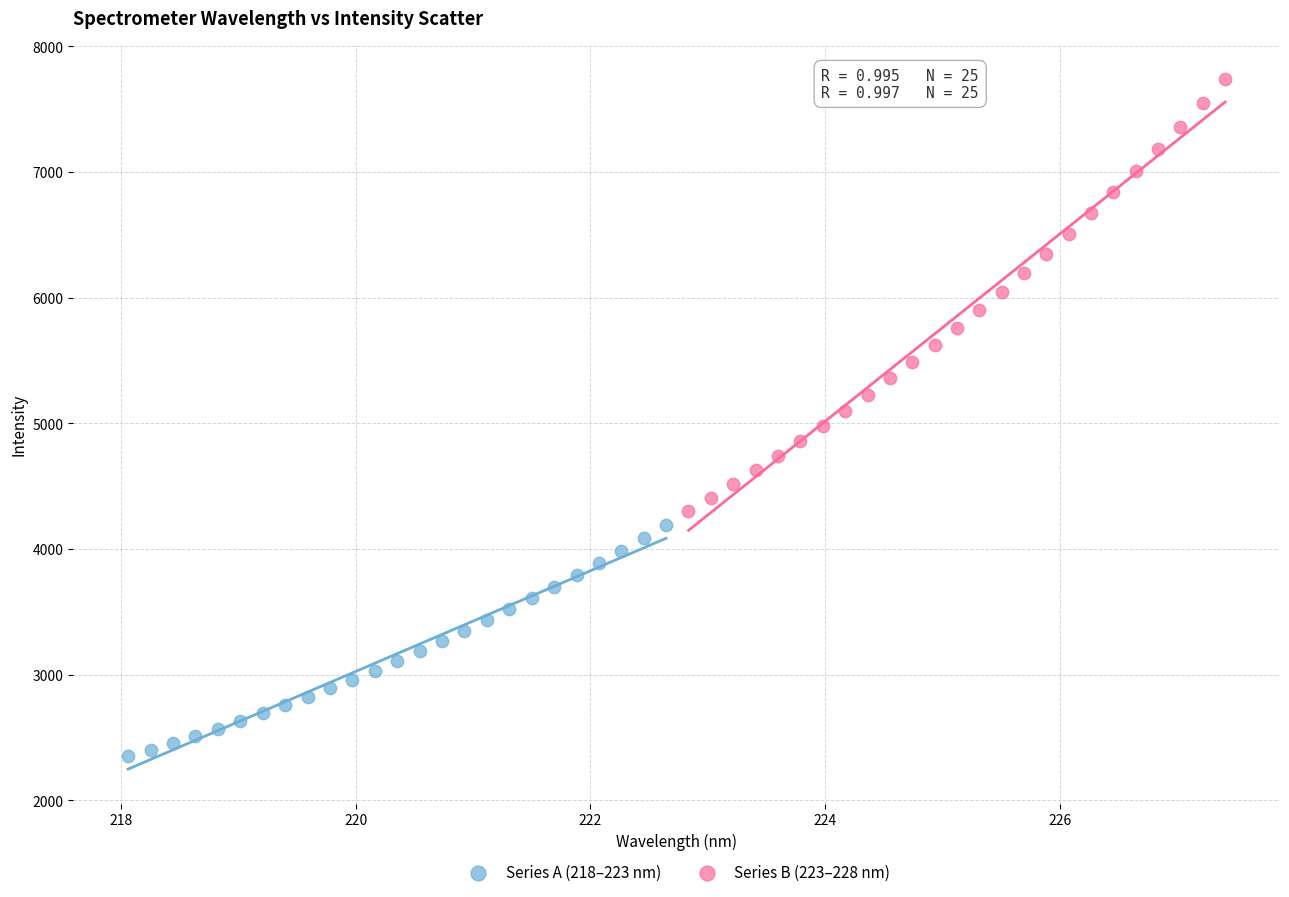

Which series contains the highest Y value?

Series B (223–228 nm)